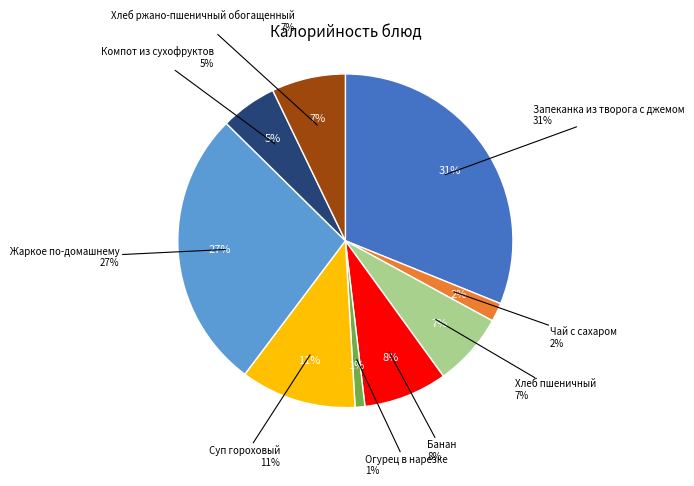

What is the change in value from Чай с сахаром to Огурец в нарезке?

-13.0